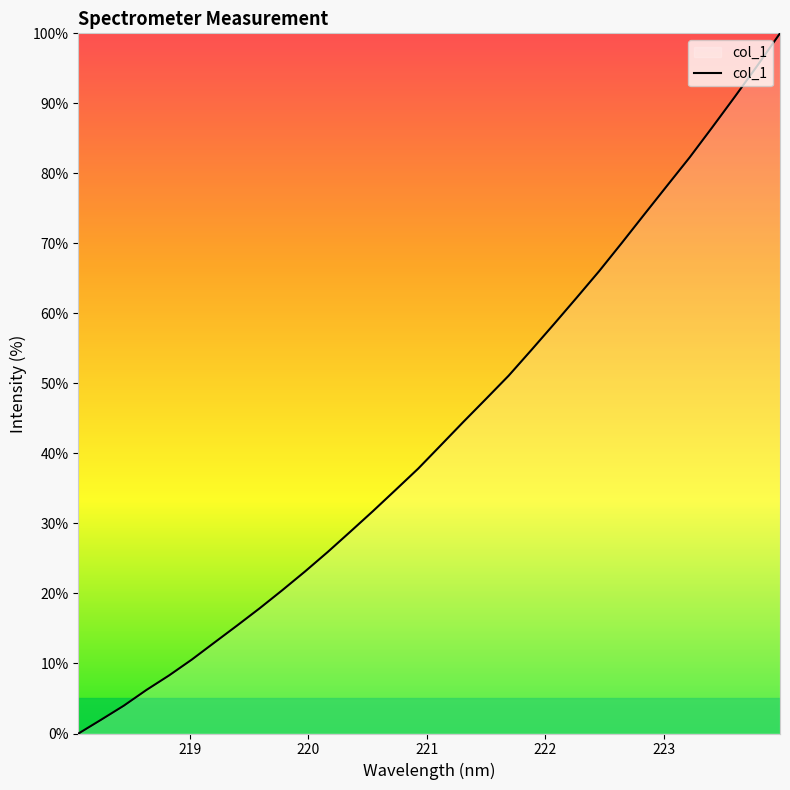

Count the number of values greater than 41.

16